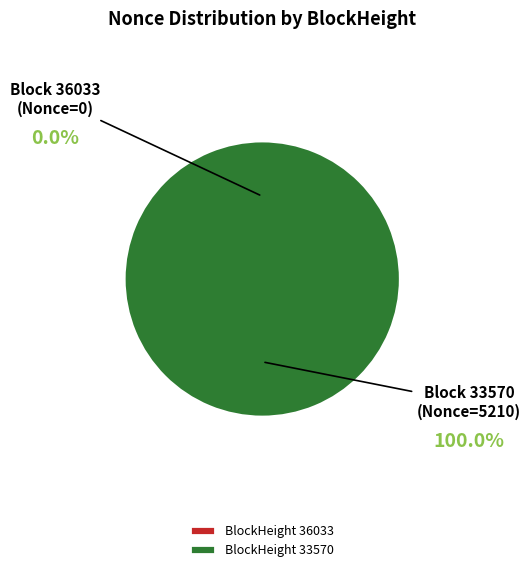

Which category has the biggest portion of the pie?

33570